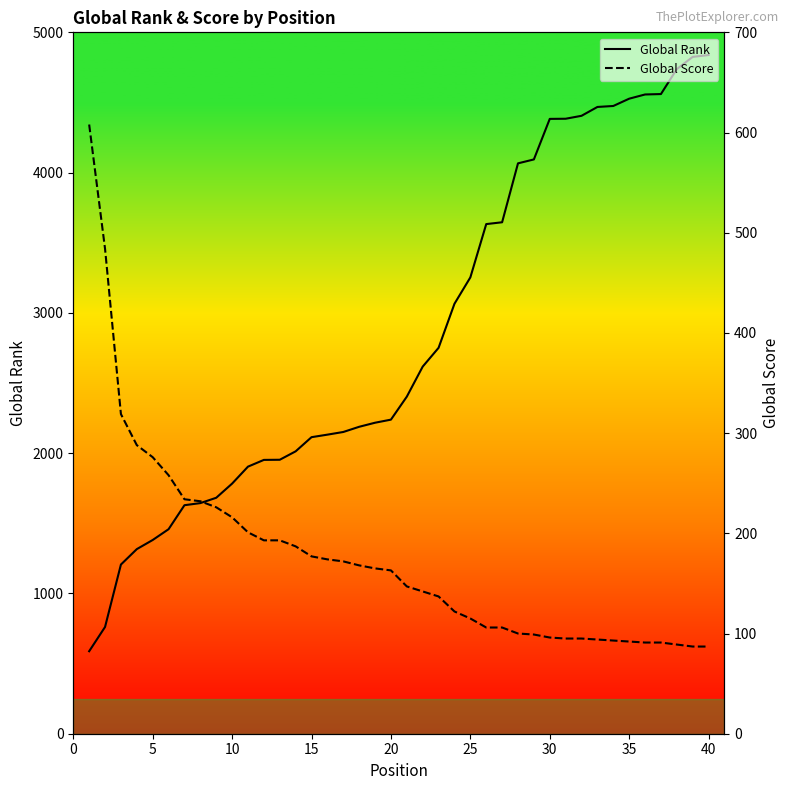

The value of Global Score at 30 is 58. True or false?

False